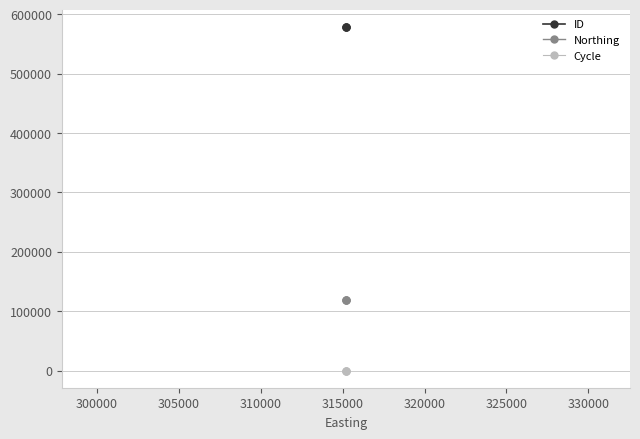

True or false: ID has a value of 346743 at 305000.

False